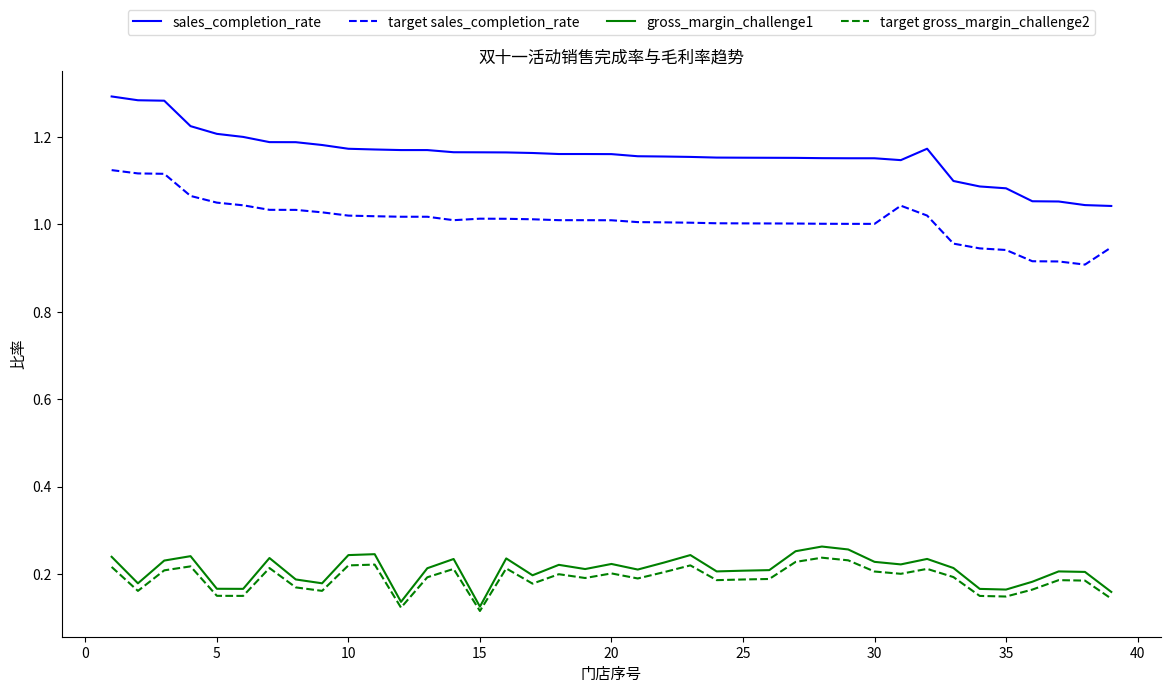

True or false: gross_margin_challenge1 and sales_completion_rate cross at least once.

False